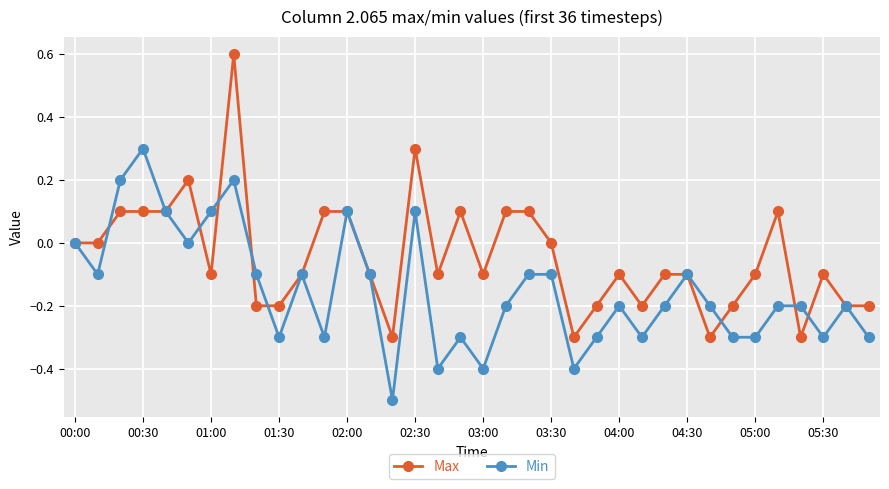

How many lines are shown in the chart?

2